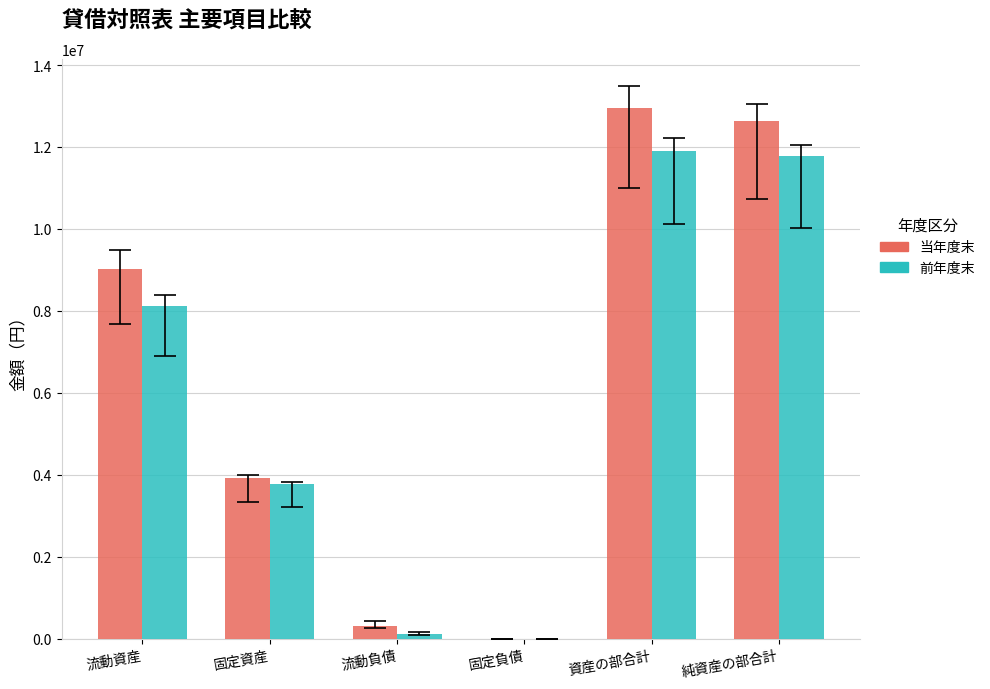

What is the sum of the 当年度末 values at 流動負債 and 資産の部合計?

13265766